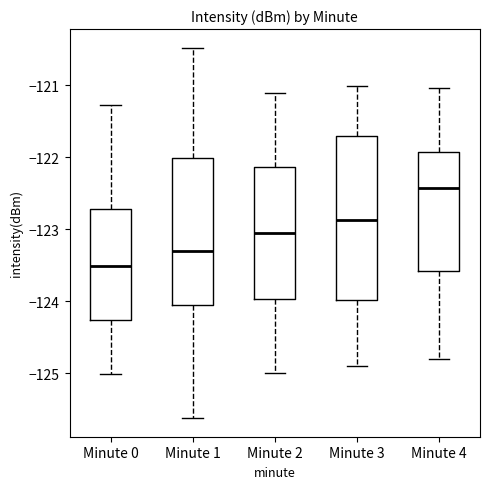

Reading left to right, read every box against the y-axis: the position of its median line, the range the box covers, and the ends of its whiskers. The values are not printed on the chart, so give them approximately, as read against the axis.

Minute 0: median -123.5, box -124.3 to -122.7, whiskers -125.0 to -121.3
Minute 1: median -123.3, box -124.0 to -122.0, whiskers -125.6 to -120.5
Minute 2: median -123.1, box -124.0 to -122.1, whiskers -125.0 to -121.1
Minute 3: median -122.9, box -124.0 to -121.7, whiskers -124.9 to -121.0
Minute 4: median -122.4, box -123.6 to -121.9, whiskers -124.8 to -121.0